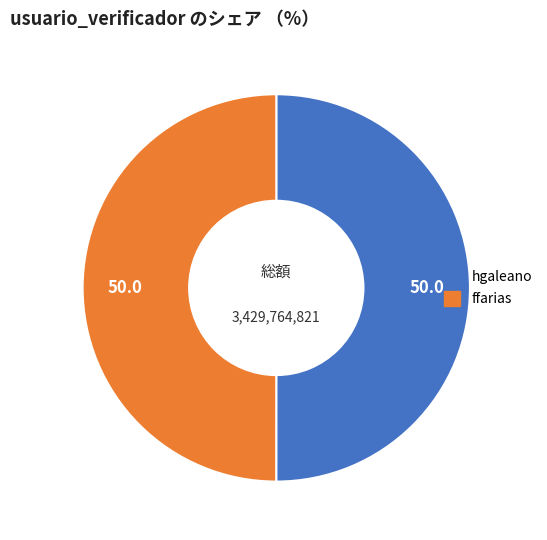

Do ffarias and hgaleano together represent more than half of the pie?

Yes